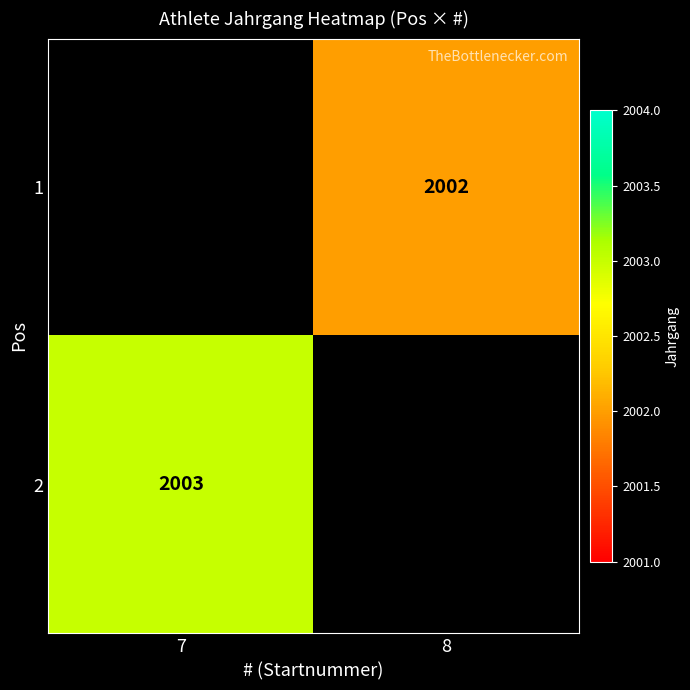

Is it true that 1 equals 527.3 at 8?

False